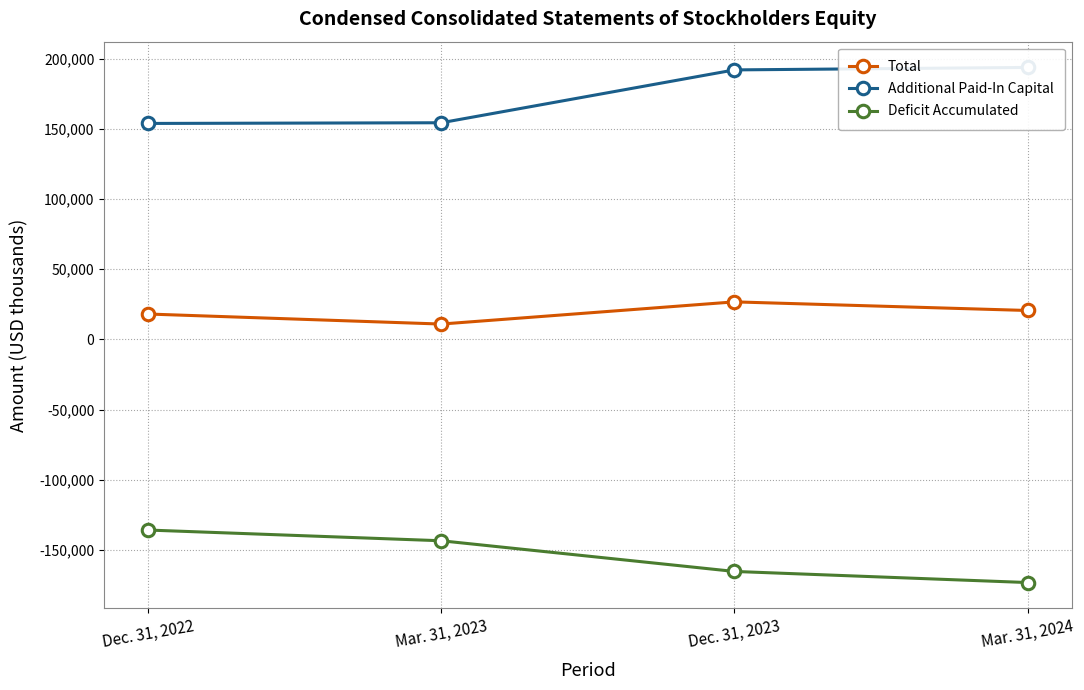

The Total series shows 17377 at Mar. 31, 2023. True or false?

False